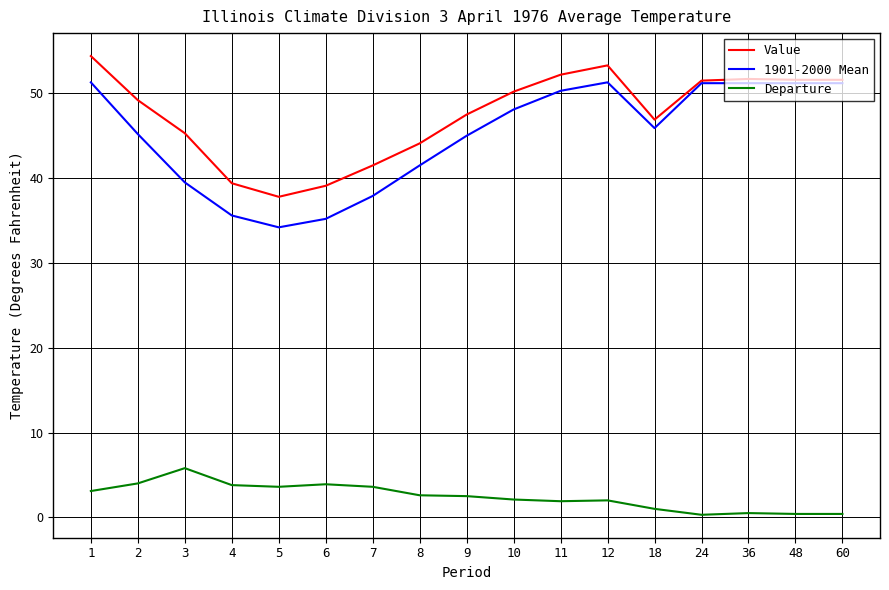

What is the approximate value of Value at 9?

47.5